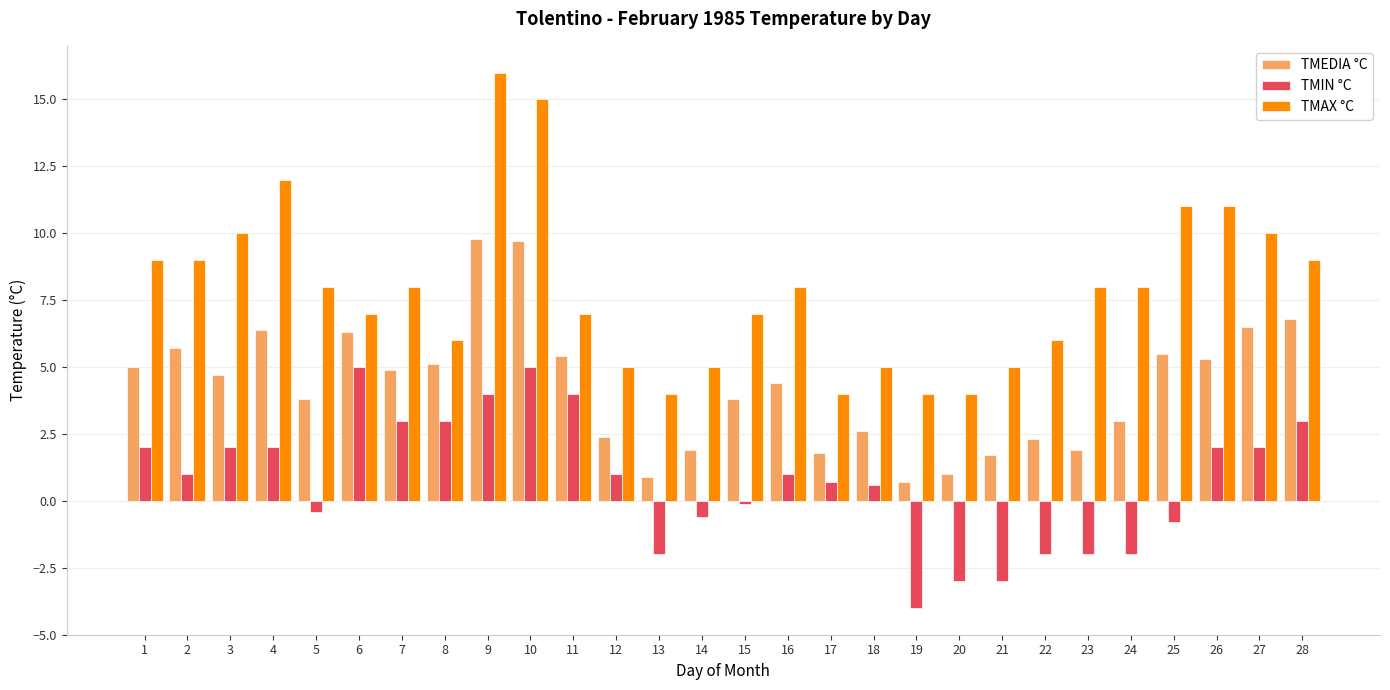

Rank the series by their average value, from highest to lowest.

TMAX °C, TMEDIA °C, TMIN °C